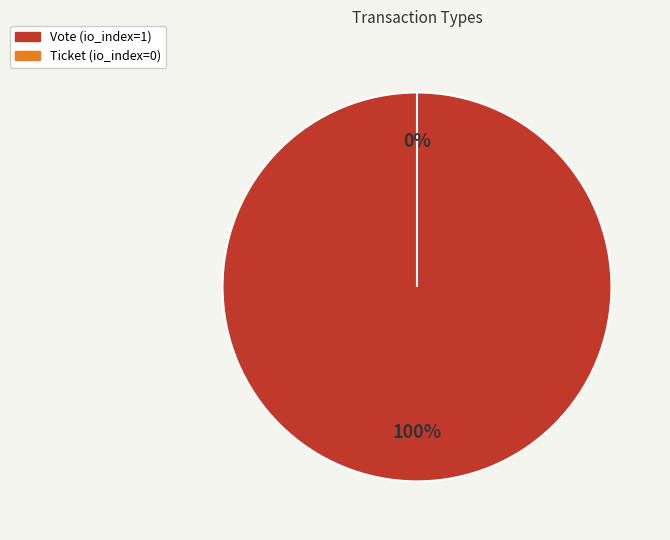

To the nearest percent, what is the average slice percentage?

50%